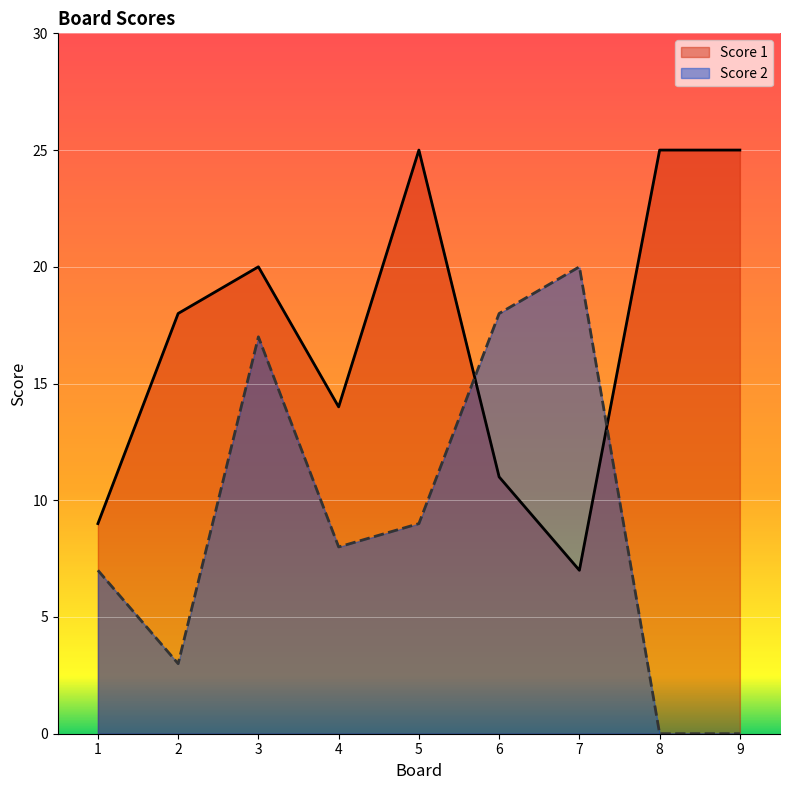

True or false: Score 1 has a value of 10 at 9.

False